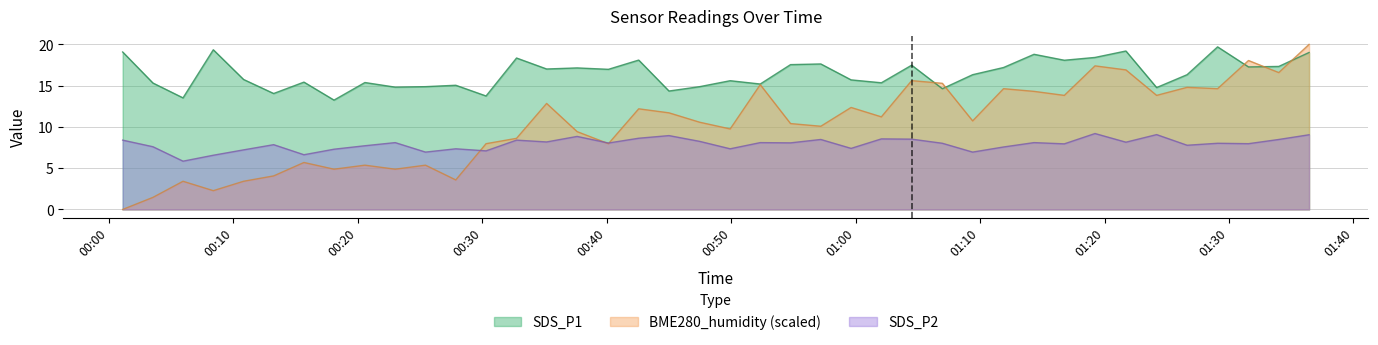

What is the label of the 32nd point from the left?

2024/03/05 01:16:46